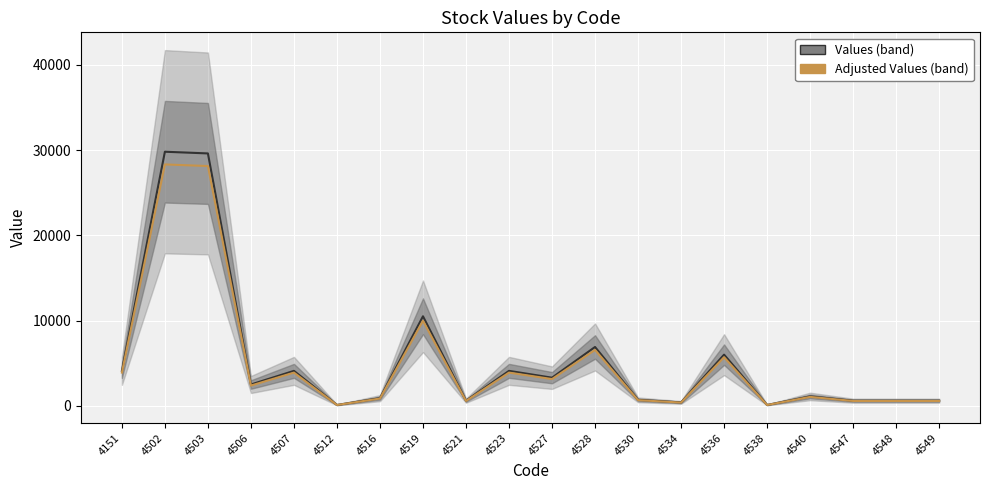

What is the difference between the highest and lowest values at 4503?

1480